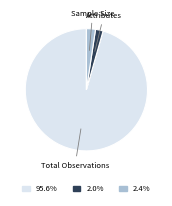

How many slices are in this pie chart?

3